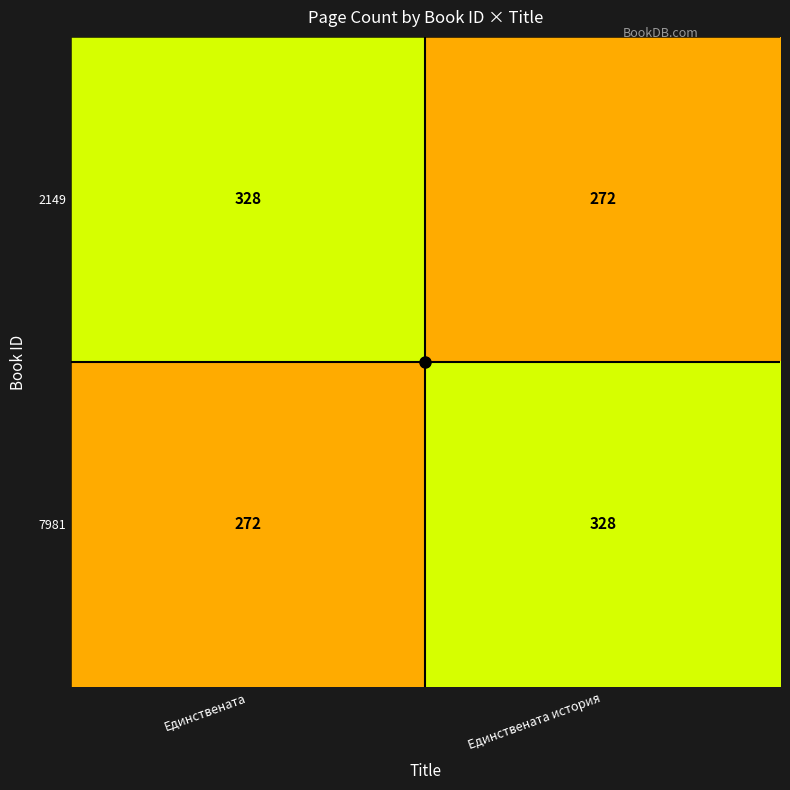

The 2149 series shows 272 at Единствената история. True or false?

True